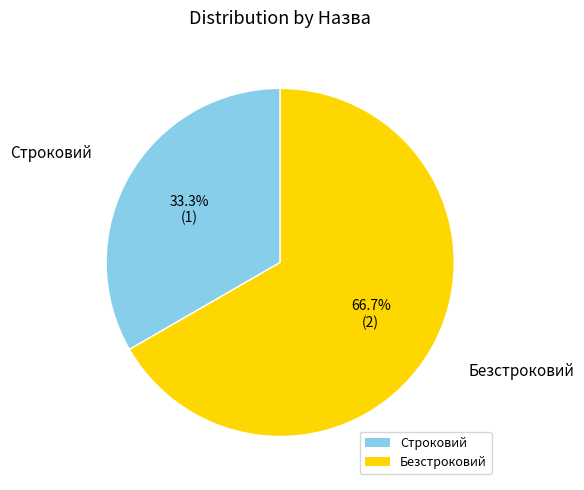

Is it true that Строковий is 47% of the pie?

False